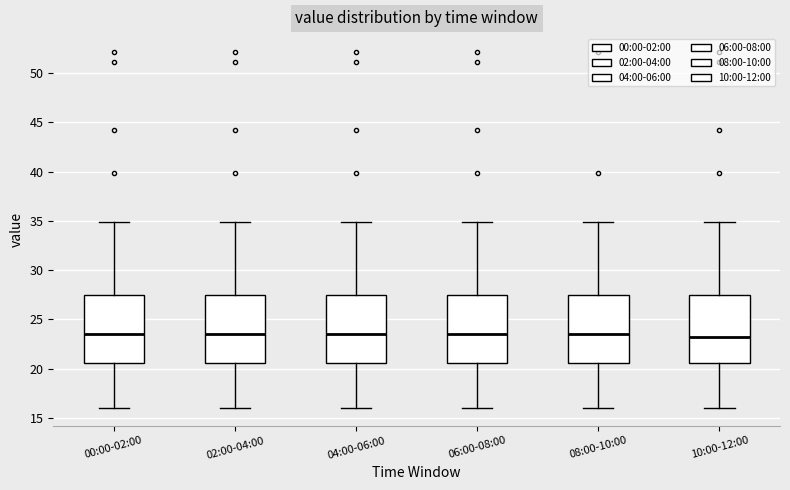

Where does the upper whisker of the box for 04:00-06:00 end on the y-axis? The values are not printed on the chart, so give them approximately, as read against the axis.

35.0